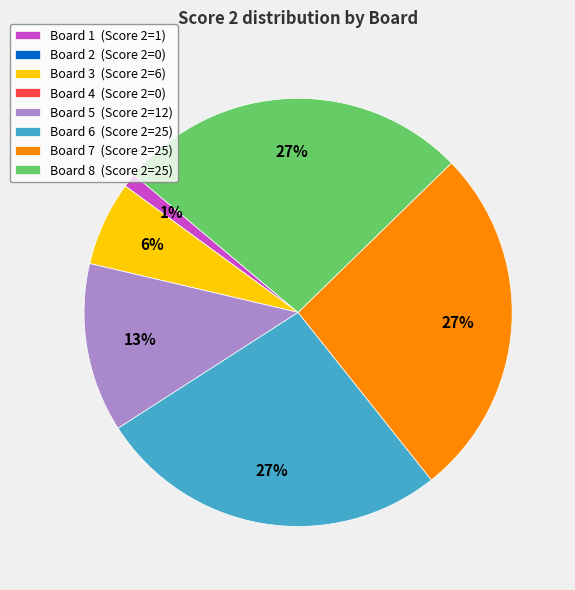

To the nearest percent, what is the average slice percentage?

12%